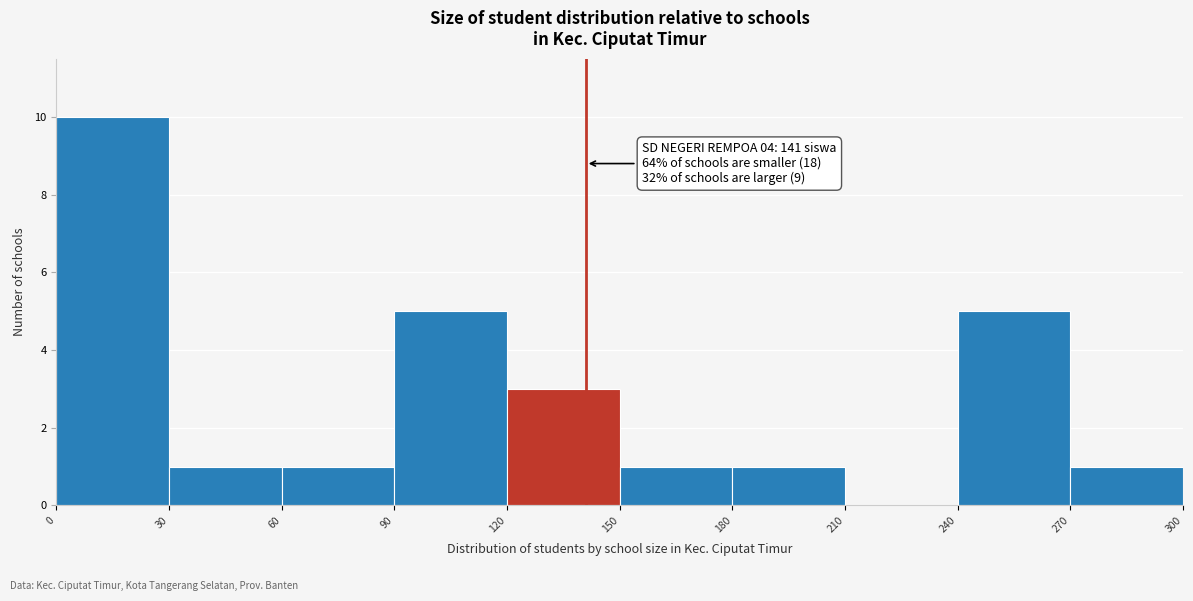

Which range on the x-axis has the tallest bar?

0 to 30